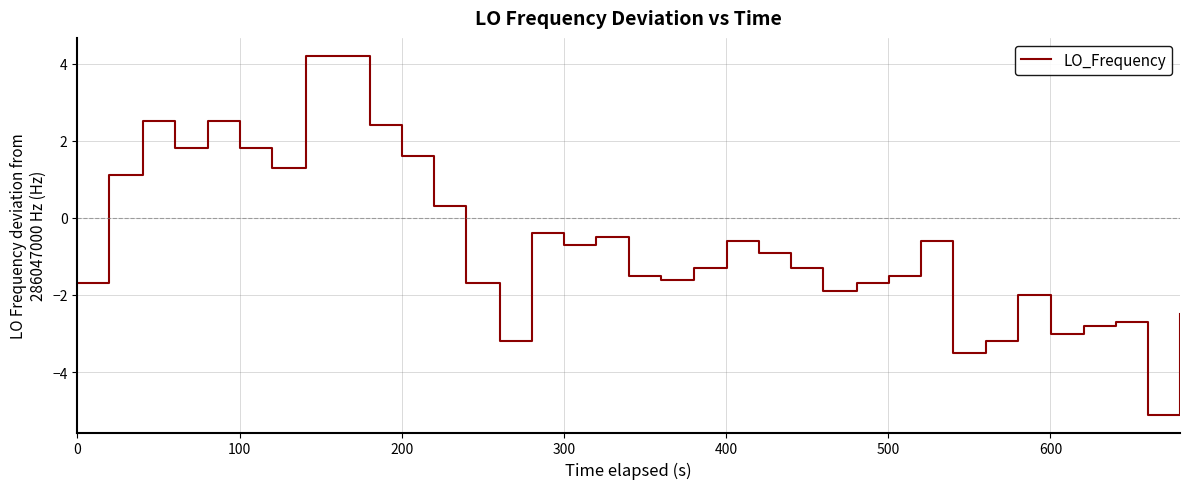

What is the difference between the maximum and minimum values?

9.3